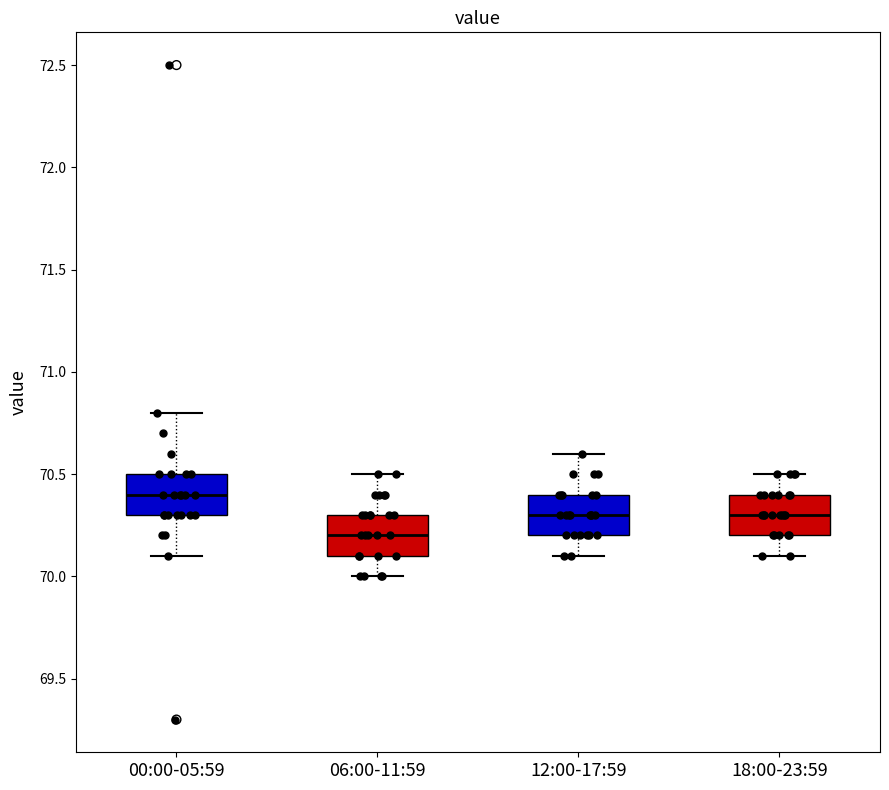

Where does the upper whisker of the box for 18:00-23:59 end on the y-axis? The values are not printed on the chart, so give them approximately, as read against the axis.

70.5